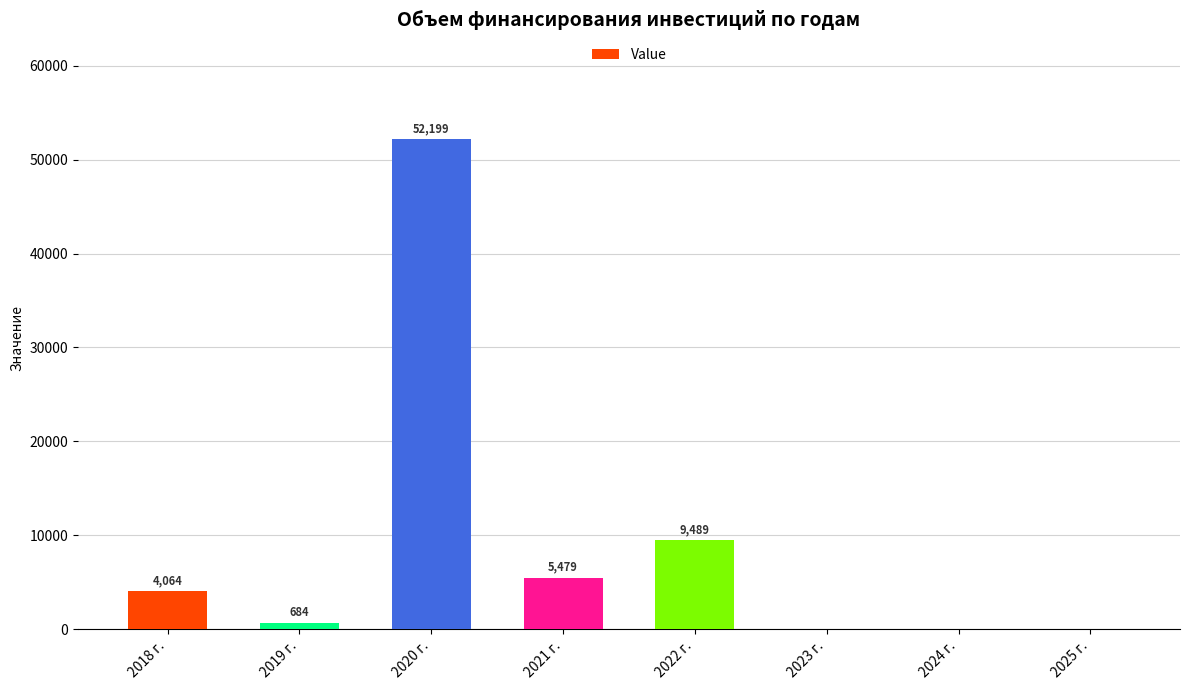

Which has a higher value, 2021 г. or 2018 г.?

2021 г.